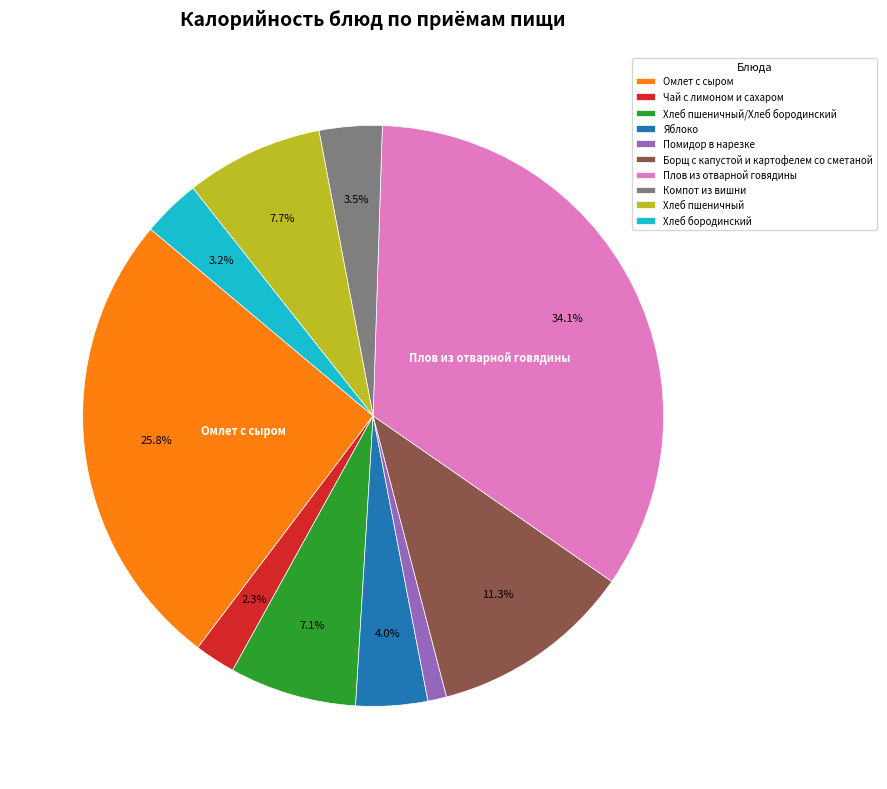

To the nearest percent, what portion does Омлет с сыром represent?

26%